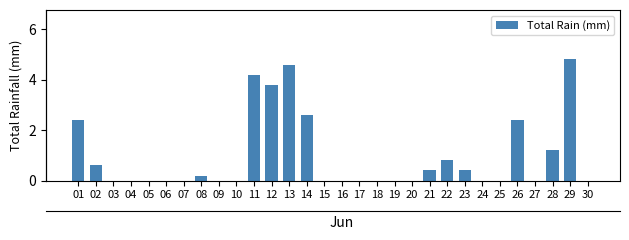

Reading left to right, list all the values displayed in this chart.

01=2.4	02=0.6	03=0.0	04=0.0	05=0.0	06=0.0	07=0.0	08=0.2	09=0.0	10=0.0	11=4.2	12=3.8	13=4.6	14=2.6	15=0.0	16=0.0	17=0.0	18=0.0	19=0.0	20=0.0	21=0.4	22=0.8	23=0.4	24=0.0	25=0.0	26=2.4	27=0.0	28=1.2	29=4.8	30=0.0